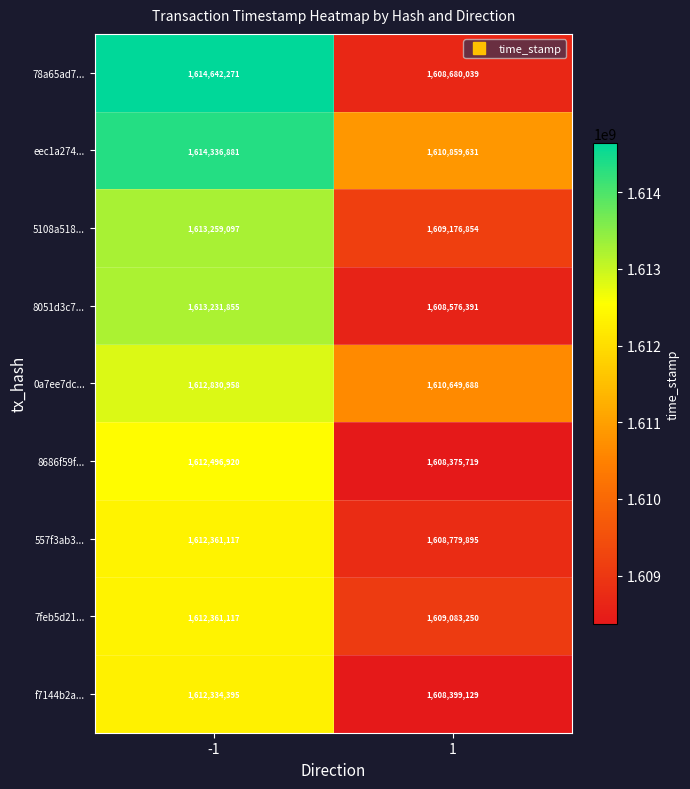

What is the difference between the eec1a274... values at -1 and 1?

3477250